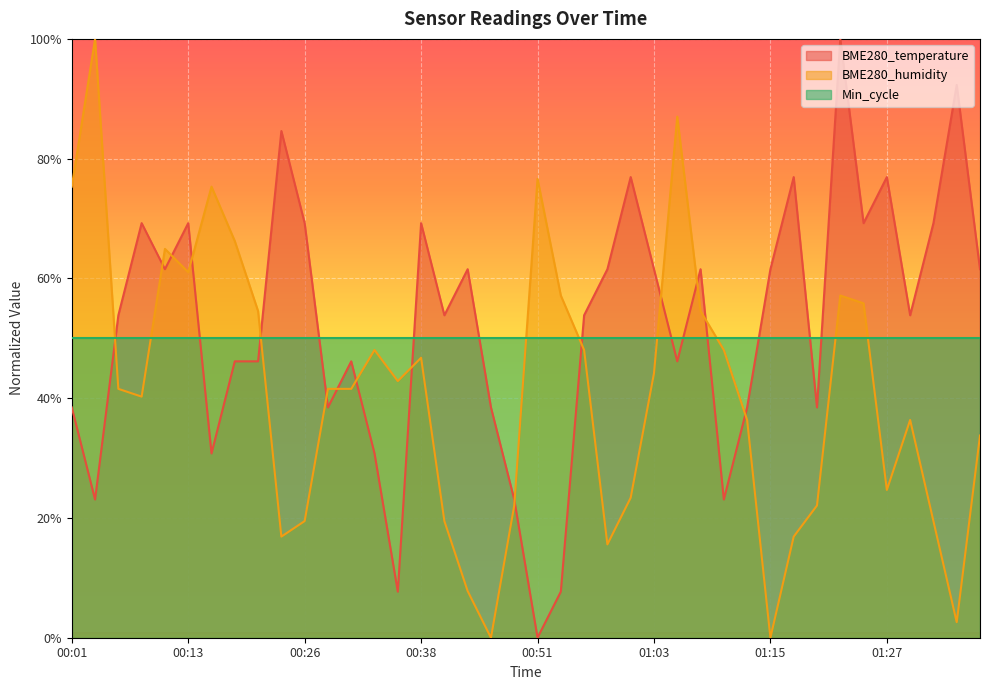

True or false: BME280_humidity has a value of 87.0 at 01:05.

True